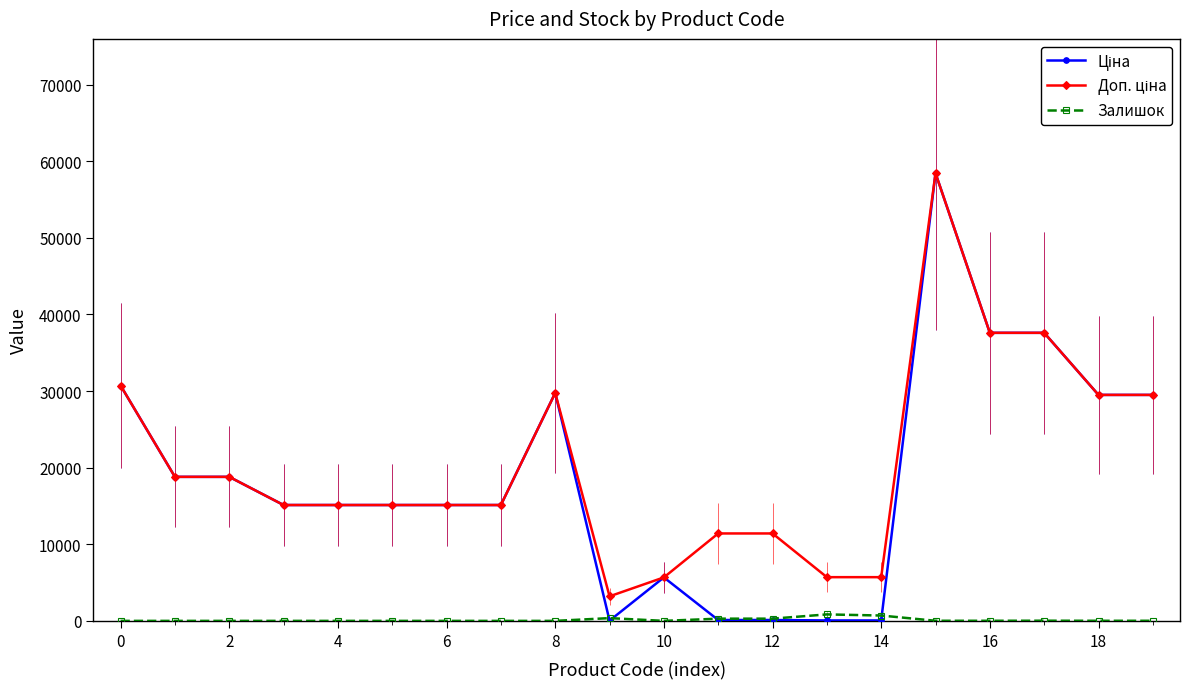

How many distinct data groups are displayed?

3